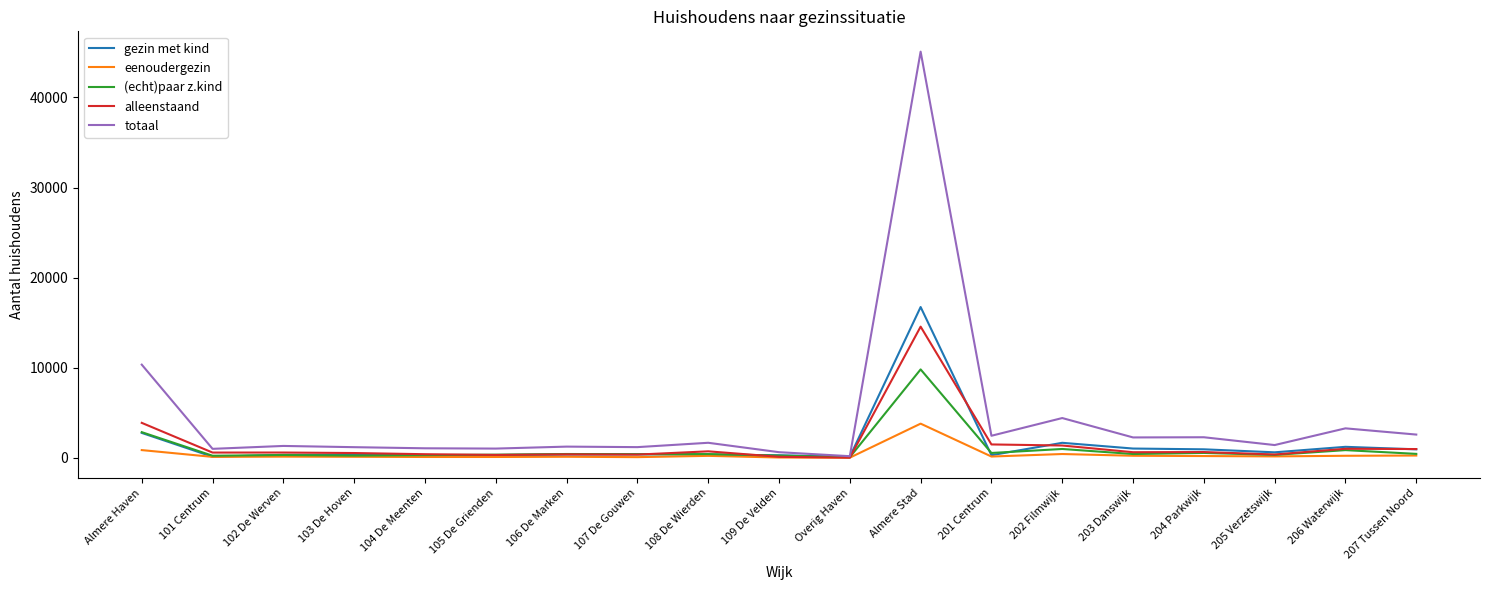

Rank the series by their maximum value, from lowest to highest.

eenoudergezin, (echt)paar z.kind, alleenstaand, gezin met kind, totaal